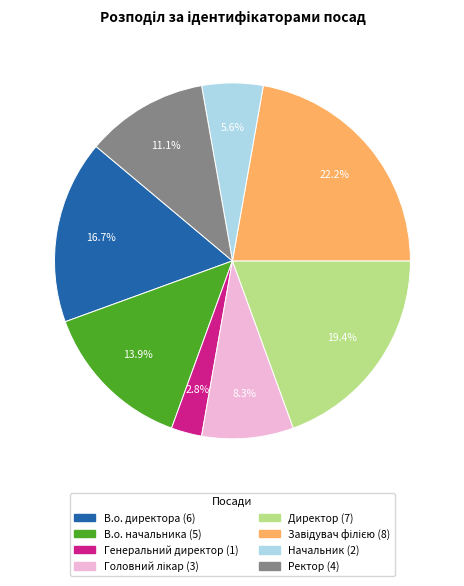

What is the total percentage of Ректор and Начальник?

16.7%